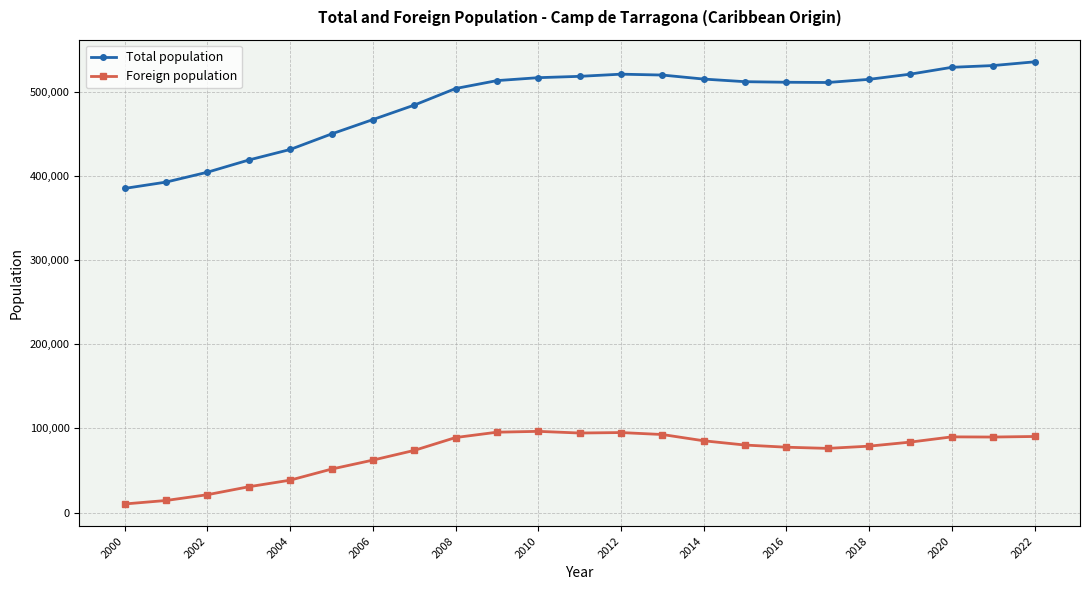

What is the difference between the maximum and second lowest values in the Foreign population series?

82200